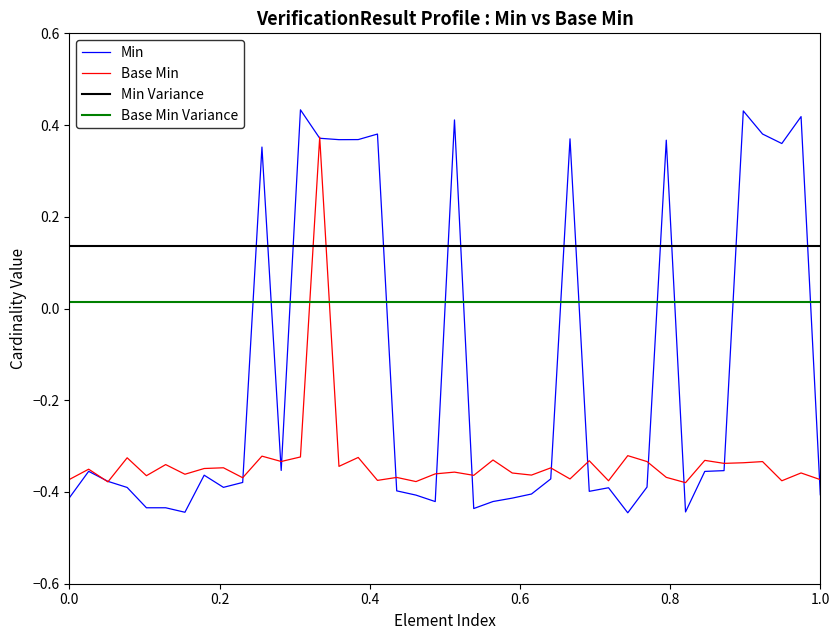

Between VerificationResult.text and VerificationResult.statusDate, which series saw the biggest shift?

Min